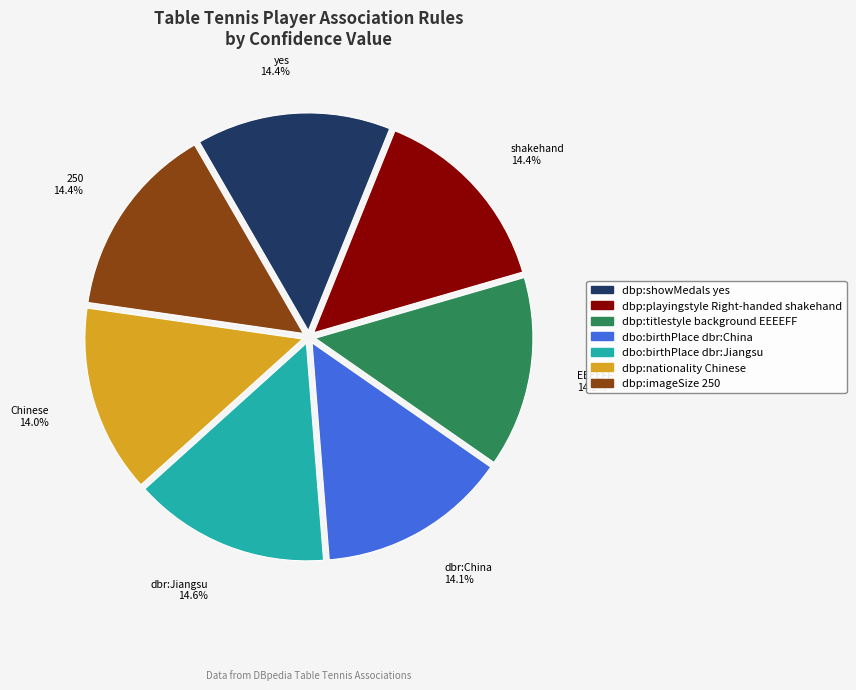

Do dbo:birthPlace dbr:China and dbp:titlestyle background EEEEFF together represent more than half of the pie?

No